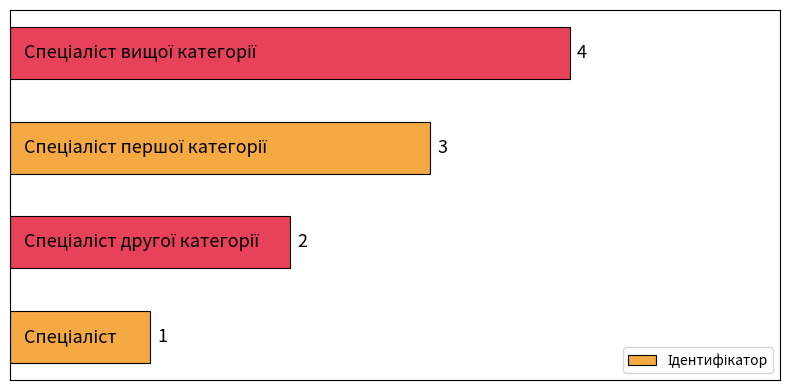

What is the maximum value shown in the chart?

4